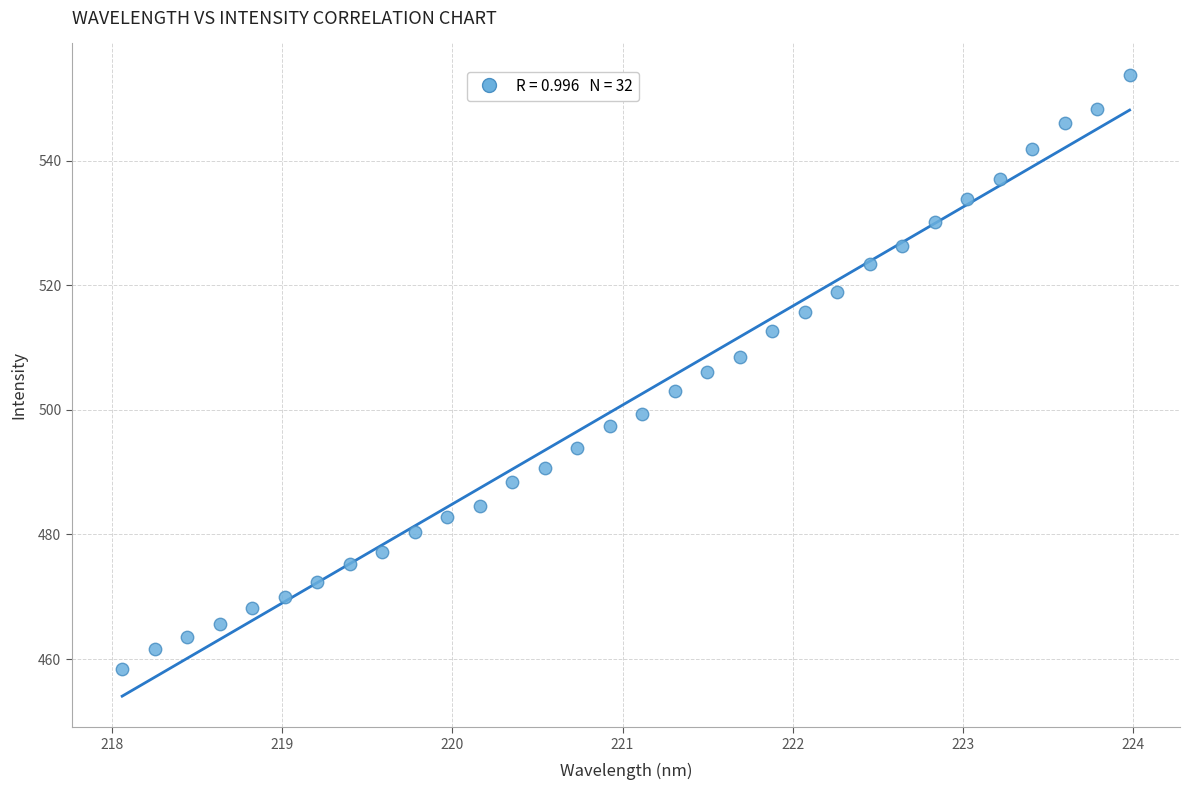

What is the range of X values (max minus min)?

5.9